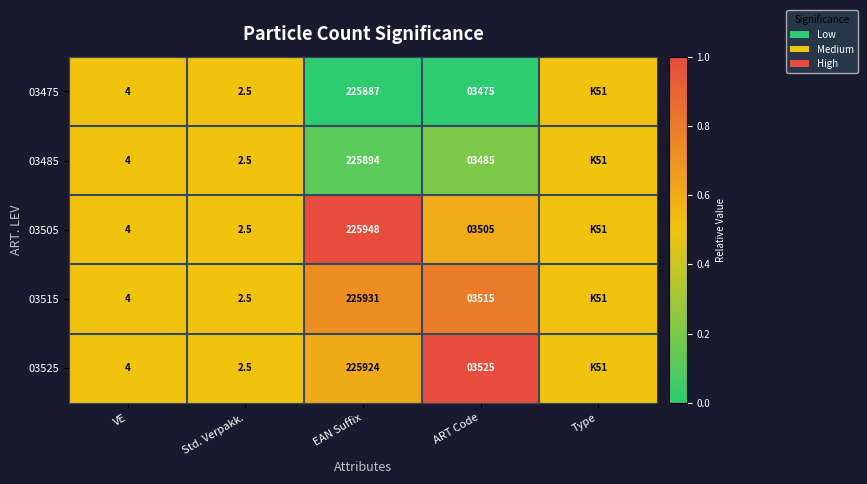

What is the total value across all series at ART Code?

17505.0